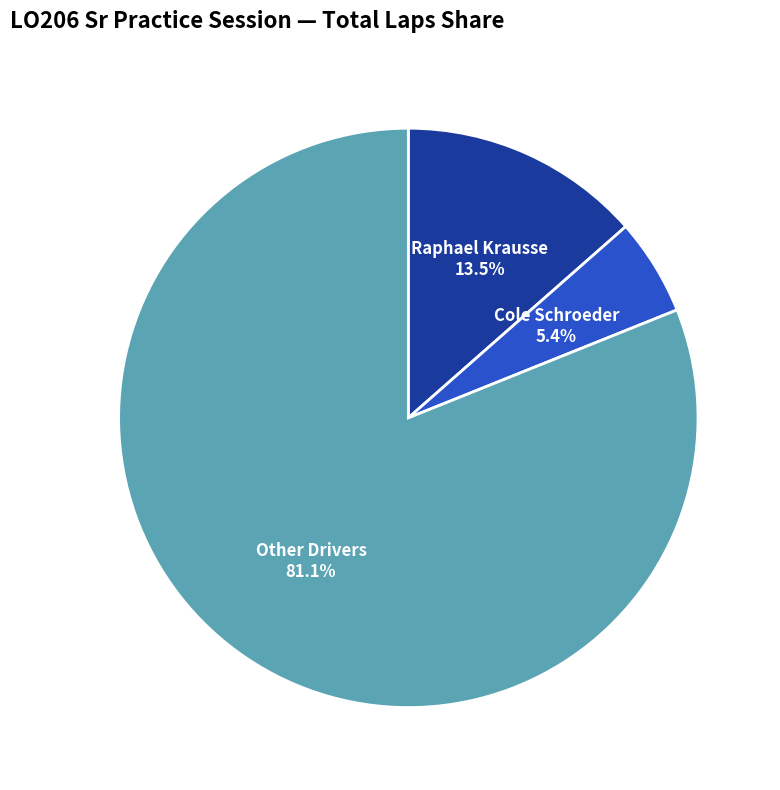

Which category has the biggest portion of the pie?

Other Drivers